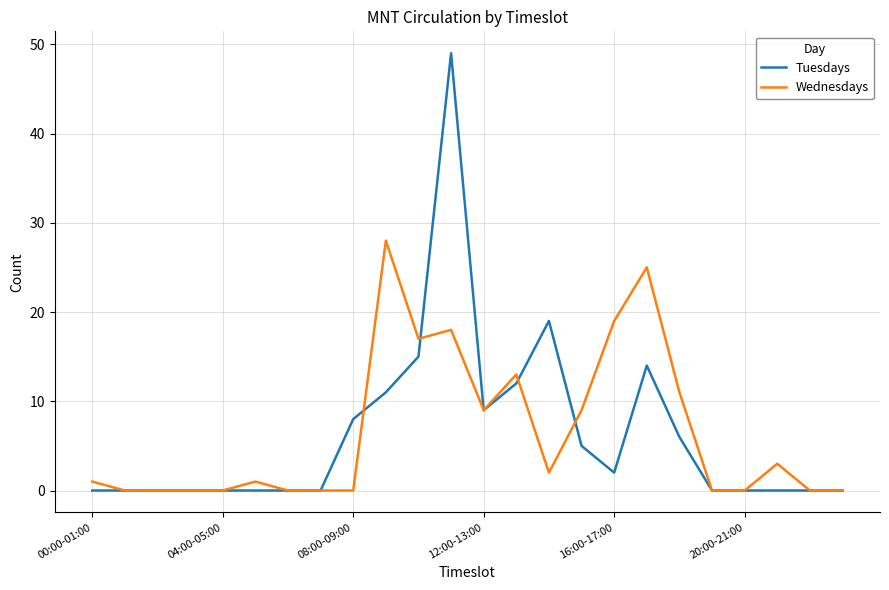

What is the maximum value for Tuesdays?

49